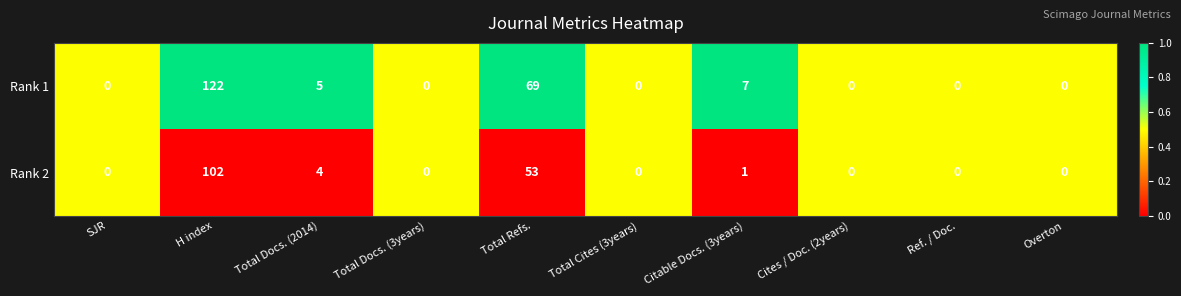

Is the value of Rank 2 at Overton greater than the value of Rank 1 at Citable Docs. (3years)?

No